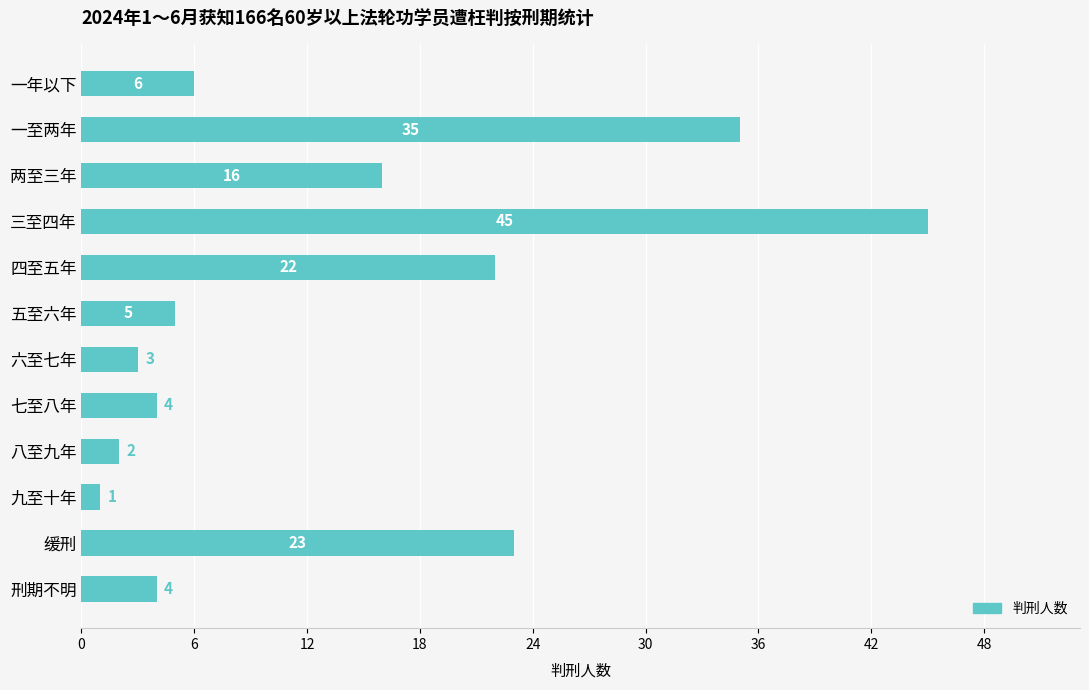

What position from the top is 五至六年?

6